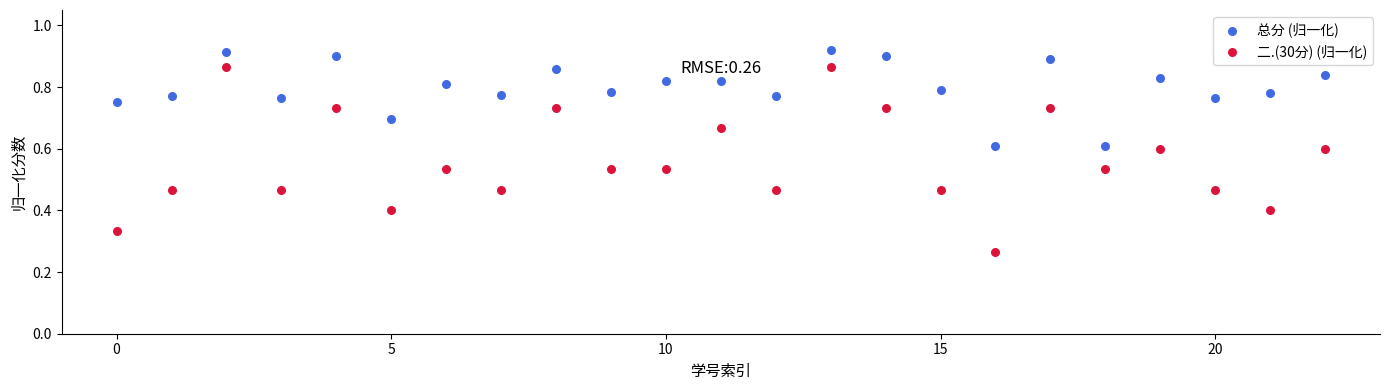

In the 总分 (归一化) series, what Y value is closest to 0?

0.6